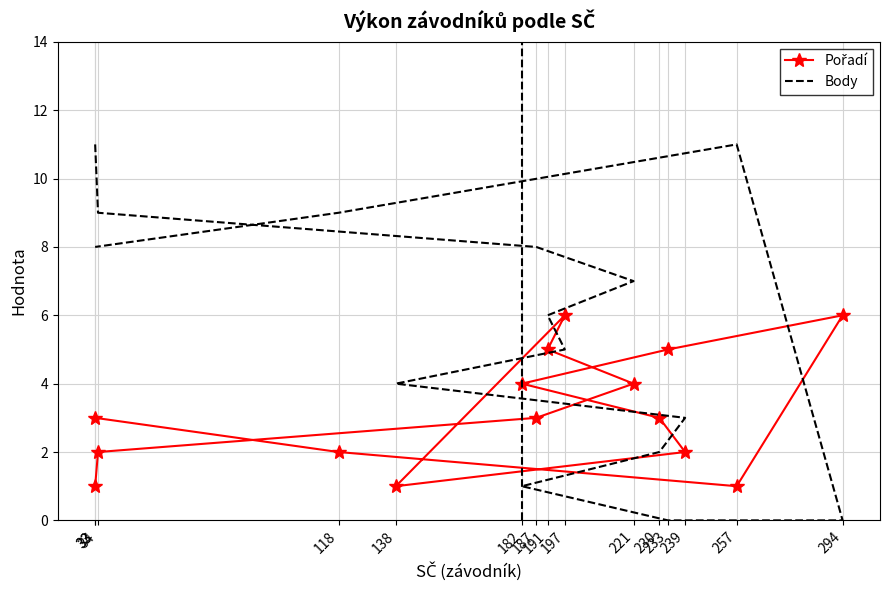

Count the Pořadí values in the range 2 to 5.

10